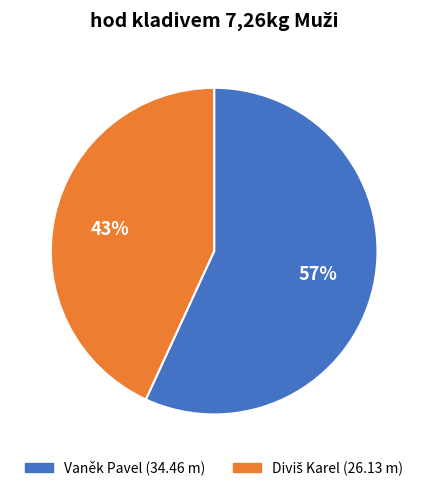

To the nearest percent, what portion does Vaněk Pavel represent?

57%